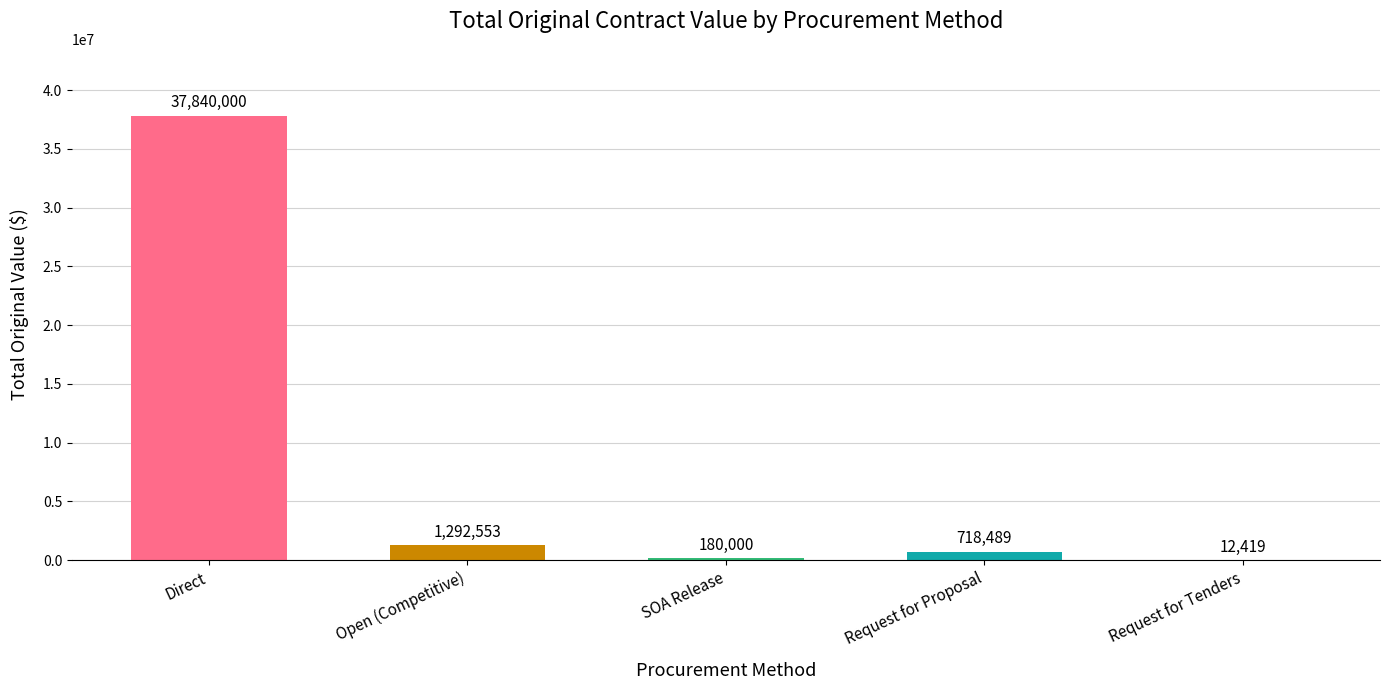

What is the average value?

8008692